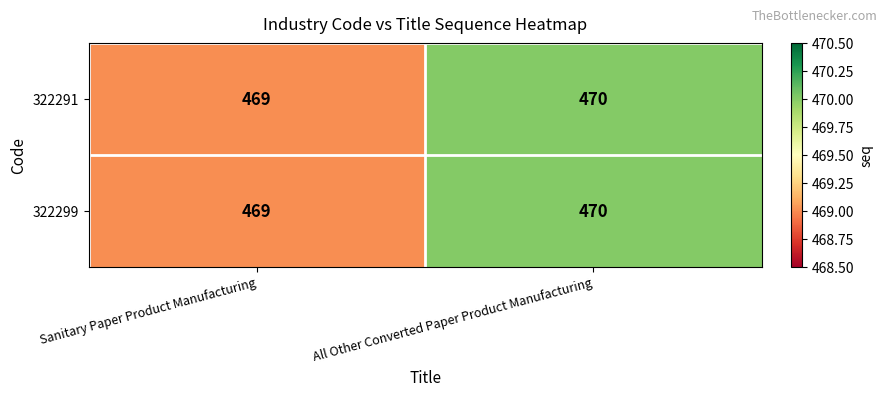

At which category is the sum across all series the highest?

All Other Converted Paper Product Manufacturing